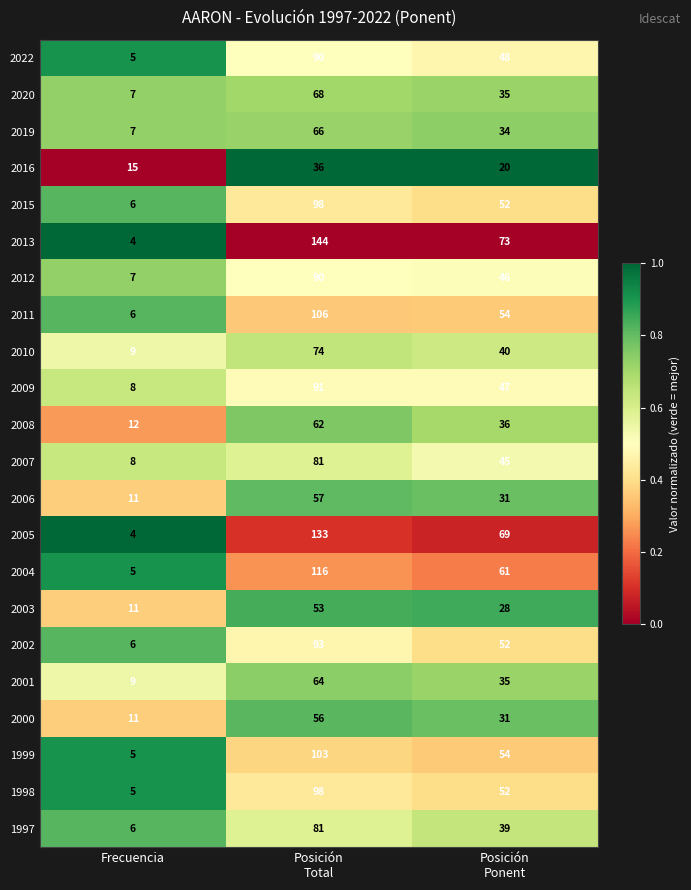

The 2016 series shows 8 at Frecuencia. True or false?

False